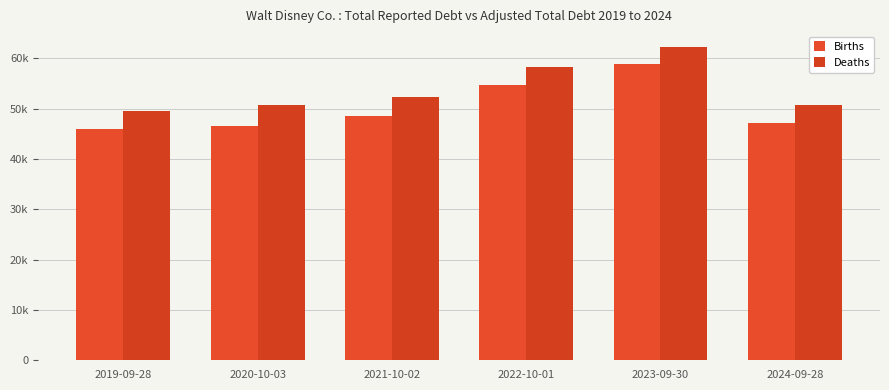

Are the bars horizontal?

No